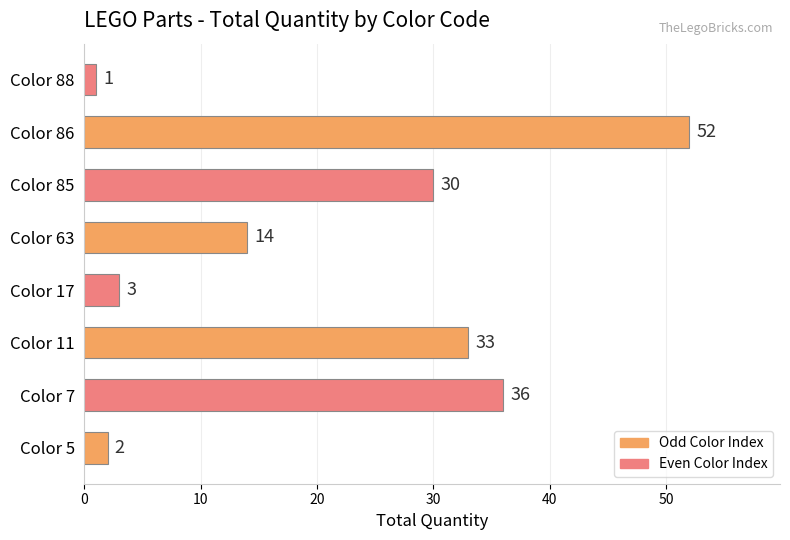

What is the sum of all values?

171